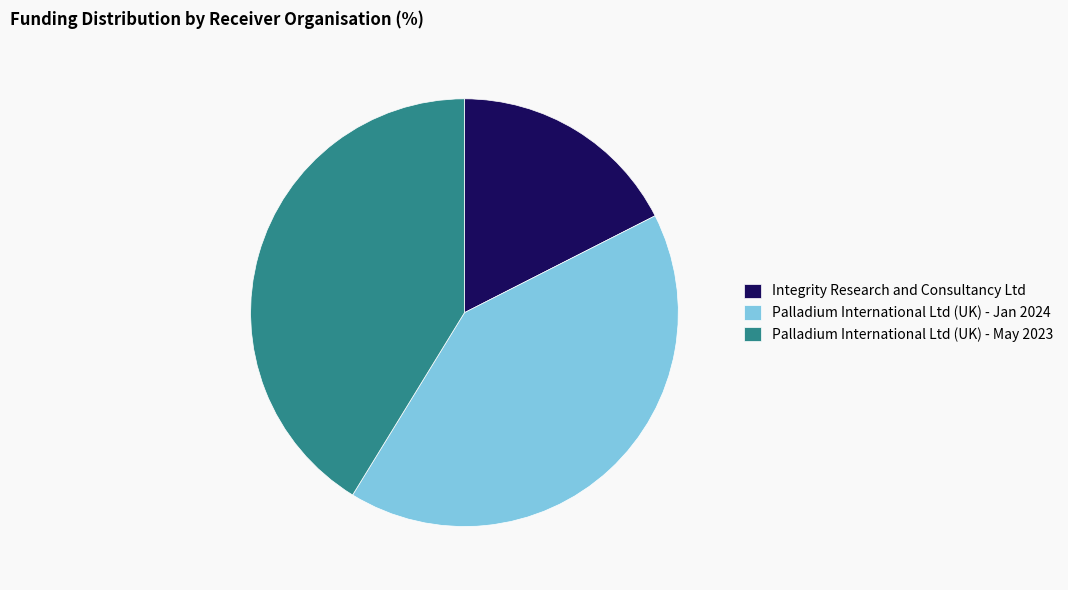

Combined, do Integrity Research and Consultancy Ltd and Palladium International Ltd (UK) - May 2023 account for over 50%?

Yes